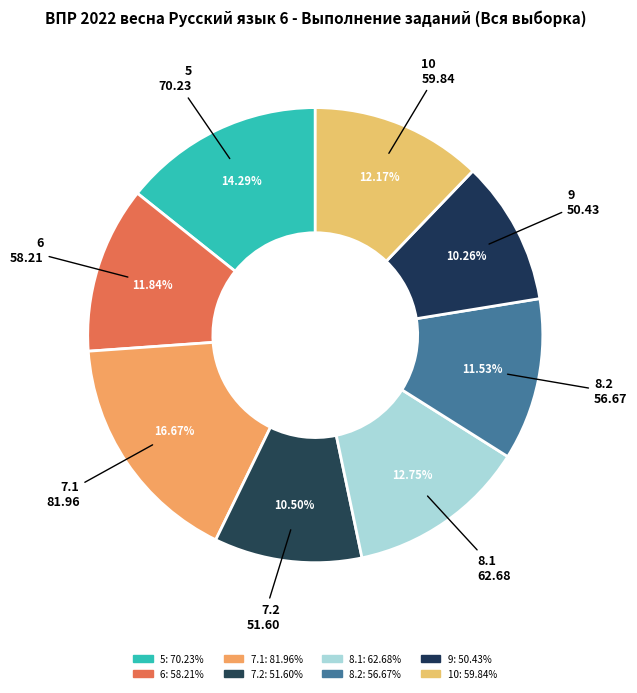

Rank the categories by value from highest to lowest.

7.1, 5, 8.1, 10, 6, 8.2, 7.2, 9